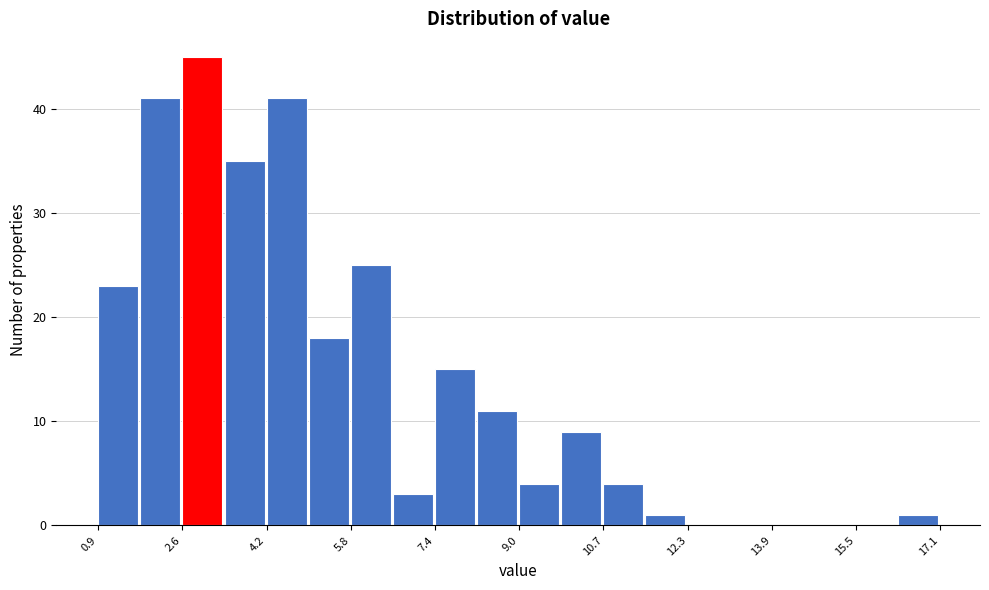

Reading left to right, transcribe this chart: for each bar, give the range it covers on the x-axis and its height. Neither the bar edges nor the heights are printed on the chart, so give them approximately, as read against the axes.

1.0 to 1.8: 23
1.8 to 2.6: 41
2.6 to 3.4: 45
3.4 to 4.2: 35
4.2 to 5.0: 41
5.0 to 5.8: 18
5.8 to 6.6: 25
6.6 to 7.4: 3
7.4 to 8.2: 15
8.2 to 9.0: 11
9.0 to 9.8: 4
9.8 to 10.6: 9
10.6 to 11.4: 4
11.4 to 12.2: 1
12.2 to 13.2: 0
13.2 to 14.0: 0
14.0 to 14.8: 0
14.8 to 15.6: 0
15.6 to 16.4: 0
16.4 to 17.2: 1